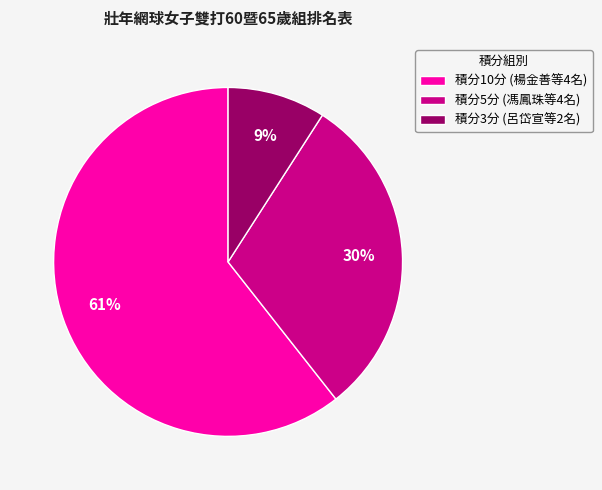

Between 積分5分 (馮鳳珠等4名) and 積分10分 (楊金善等4名), which is larger?

積分10分 (楊金善等4名)